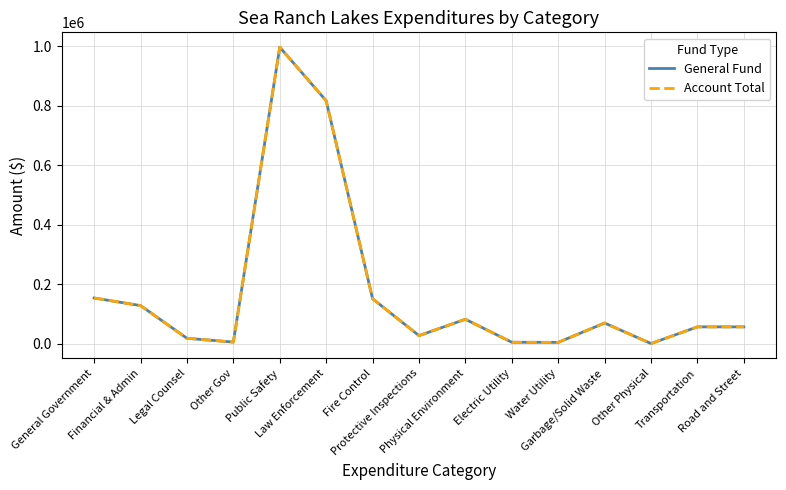

What is the difference between the maximum and minimum values in the Account Total series?

995985